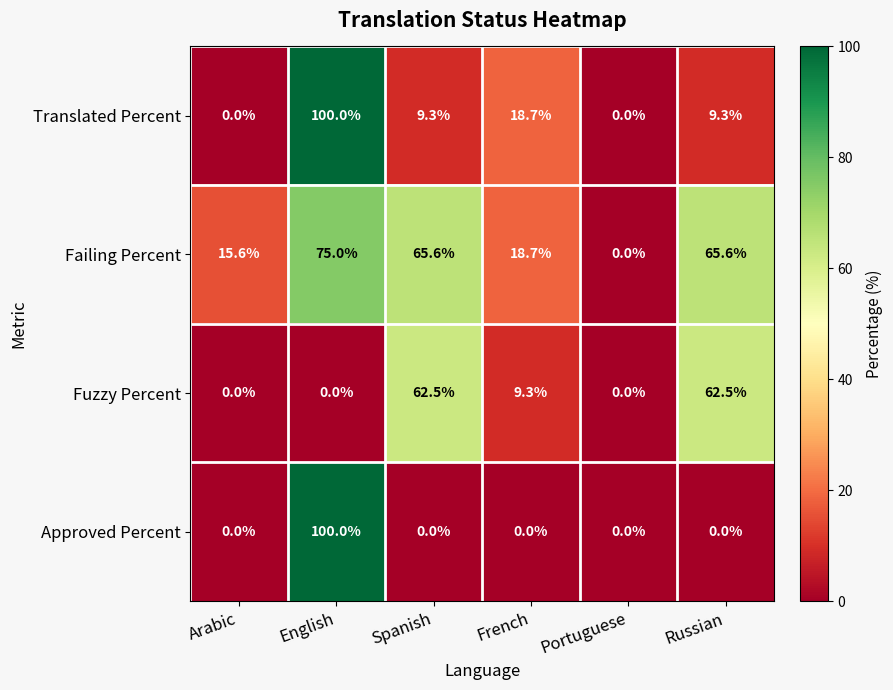

What is the spread (max minus min) of values at English?

100.0